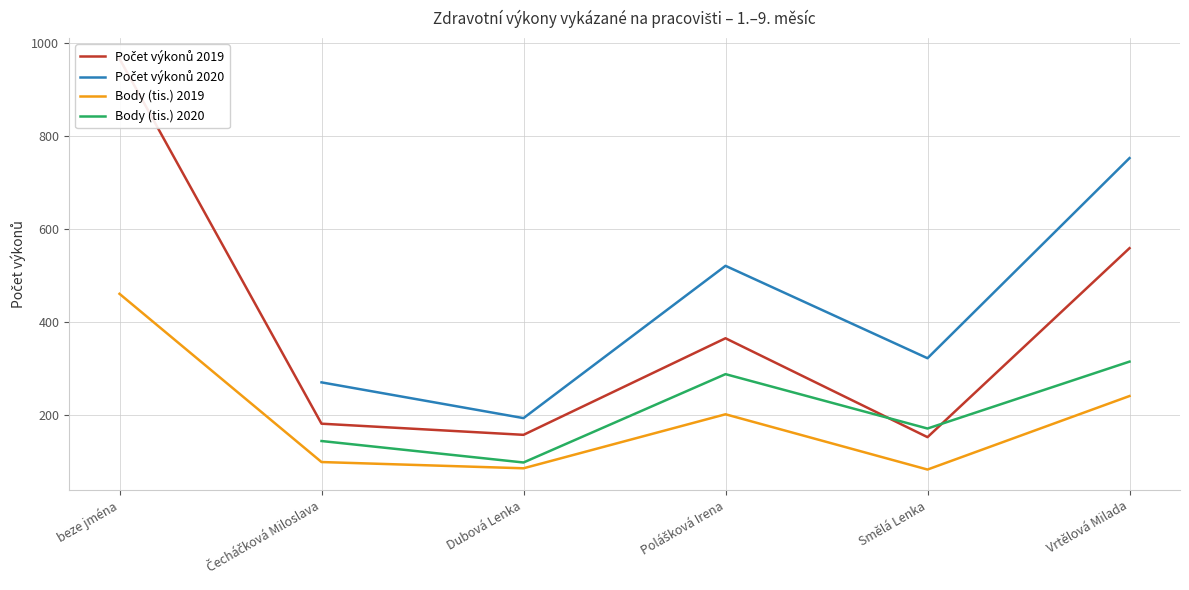

What is the label of the 5th point from the left?

Smělá Lenka